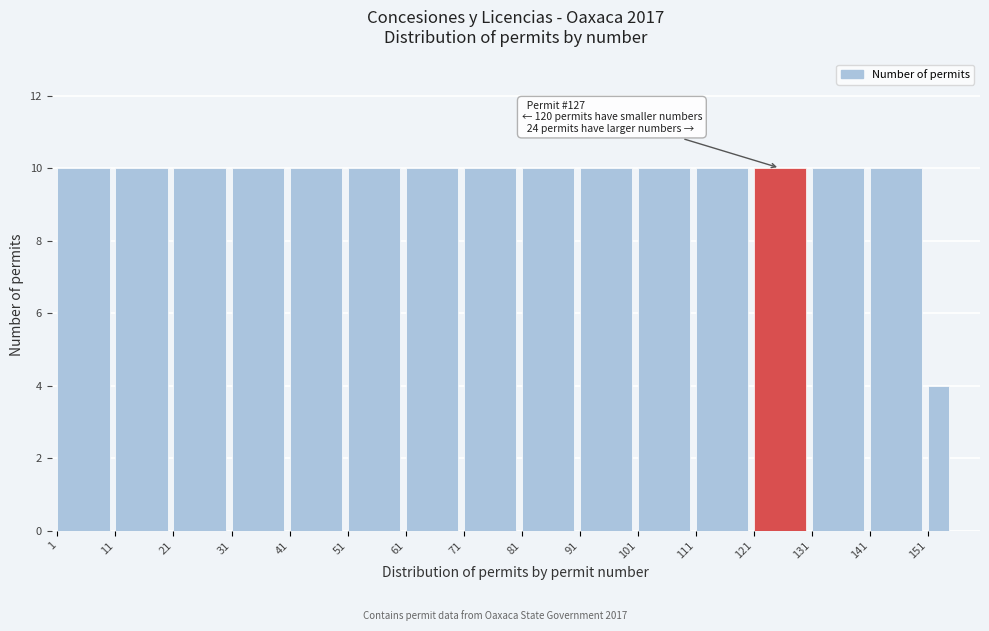

Reading left to right, list all the values displayed in this chart.

10	10	10	10	10	10	10	10	10	10	10	10	10	10	10	4